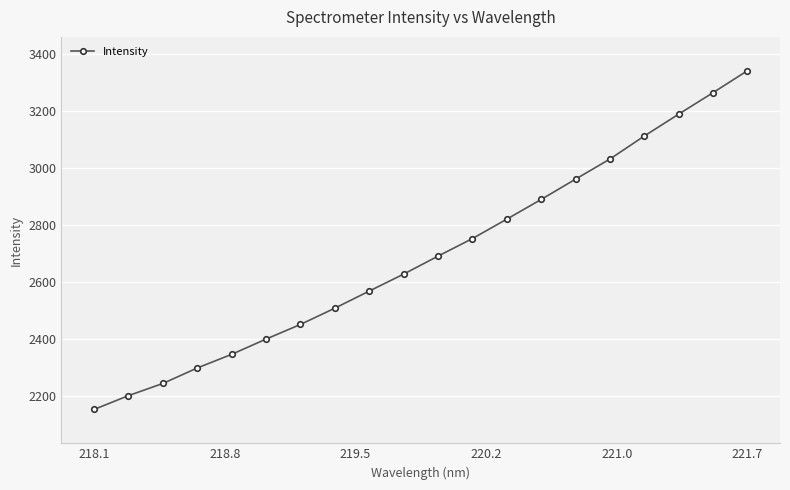

What is the minimum value shown in the chart?

2153.3